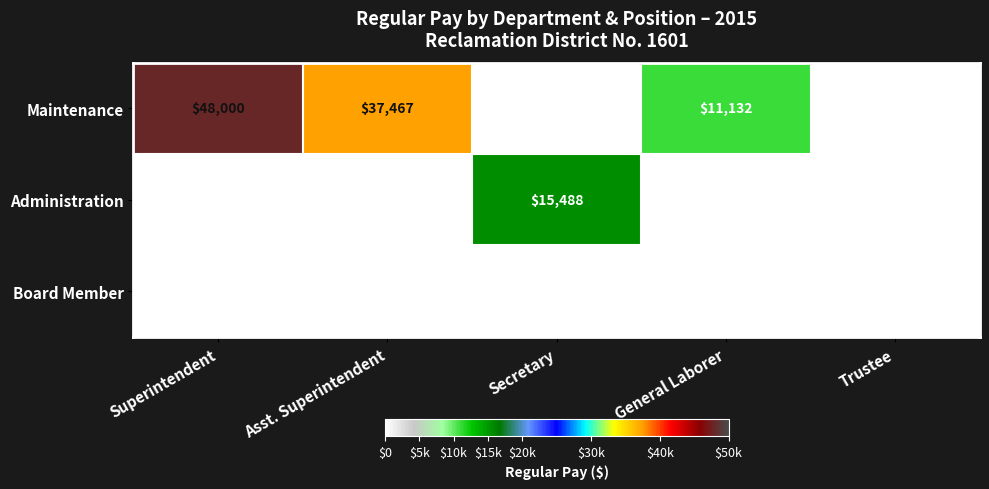

Which label corresponds to the largest value in the chart?

Superintendent